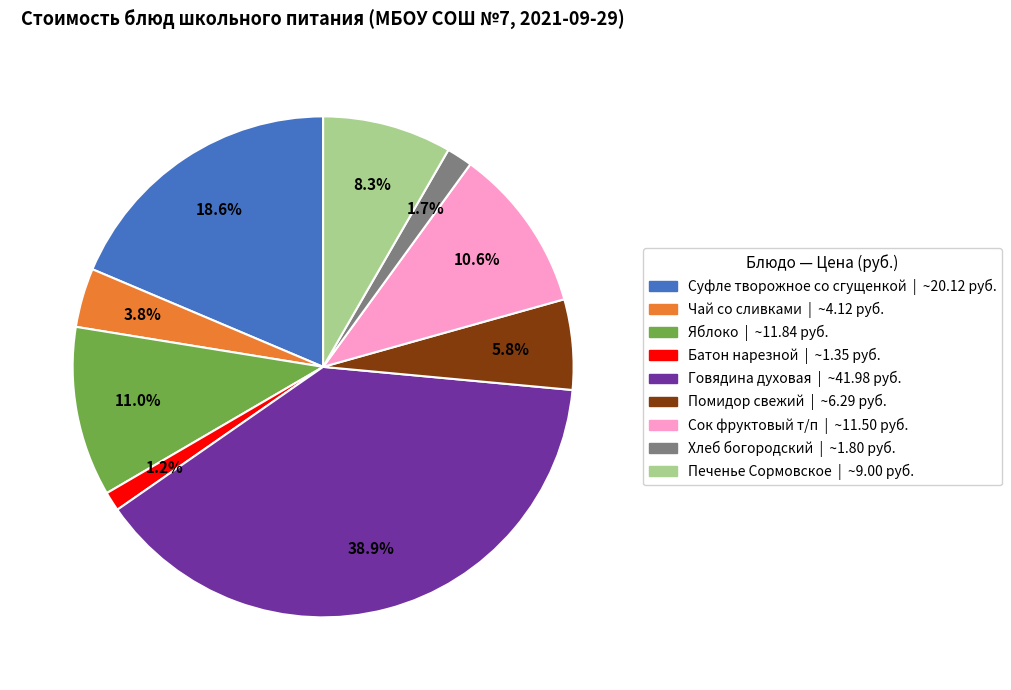

Is there a majority slice in this chart?

No